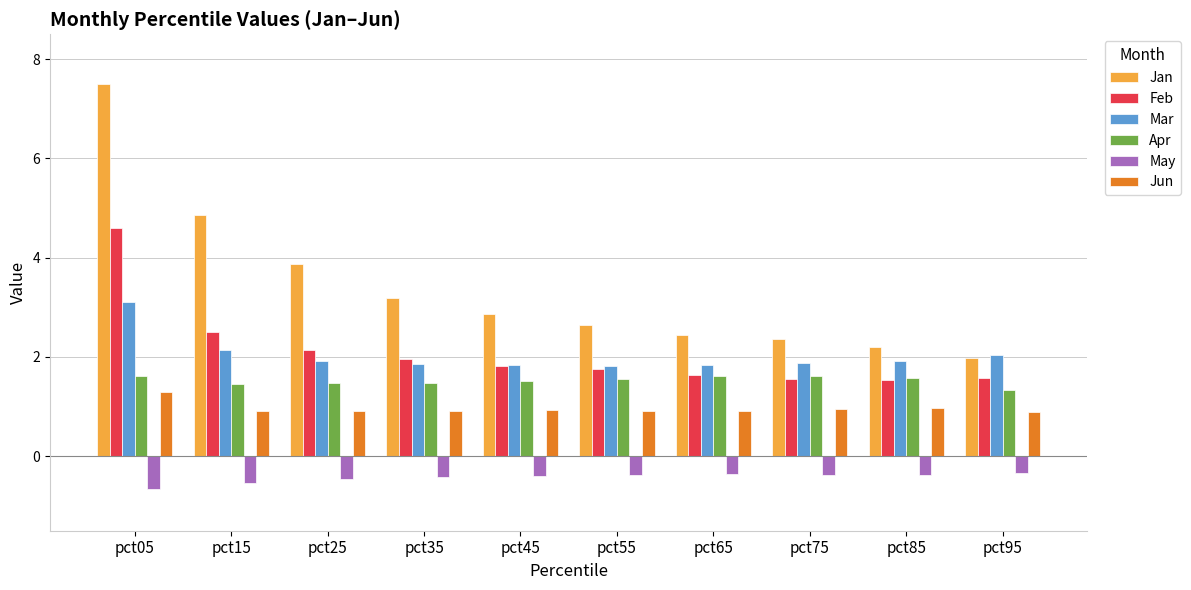

What is the total value across all series at pct75?

8.0